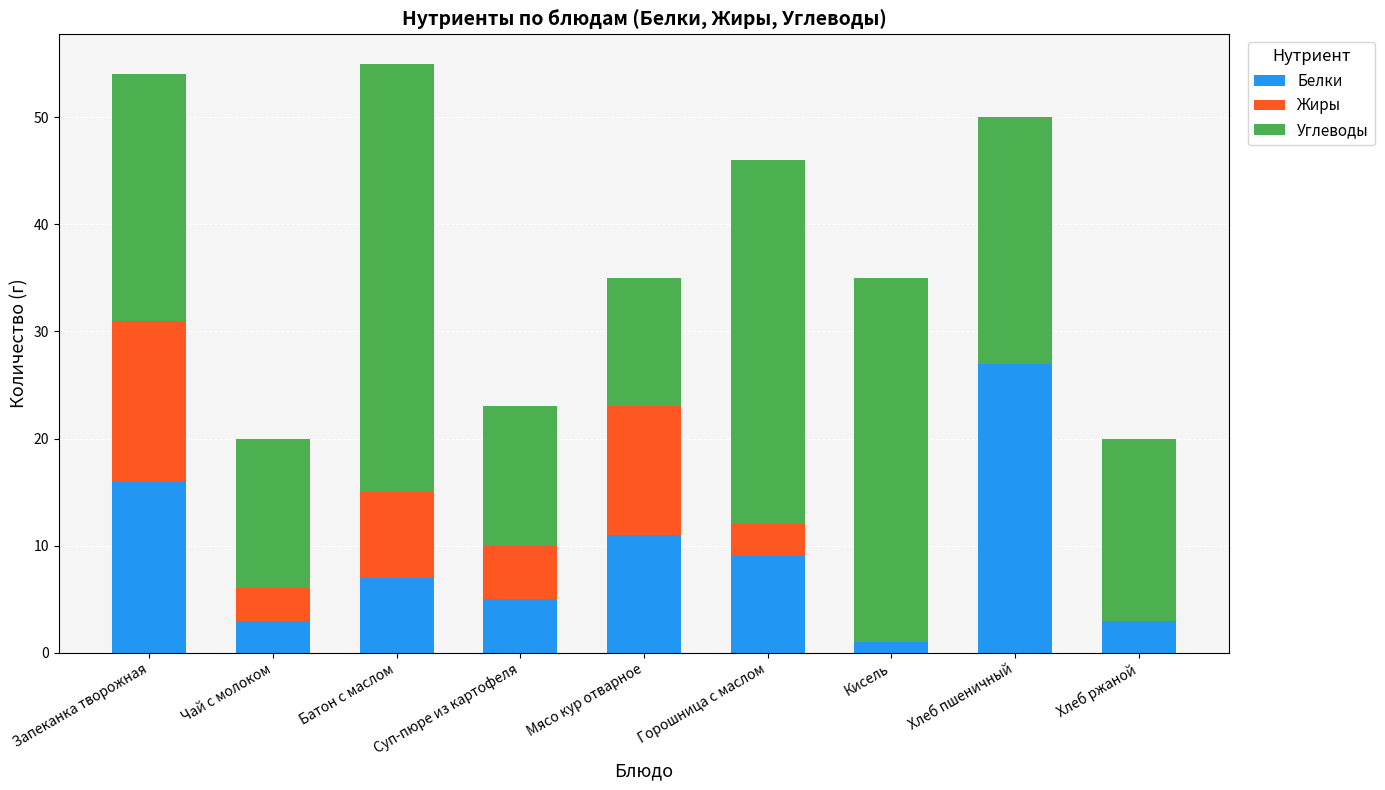

The Белки series shows 16 at Мясо кур отварное. True or false?

False